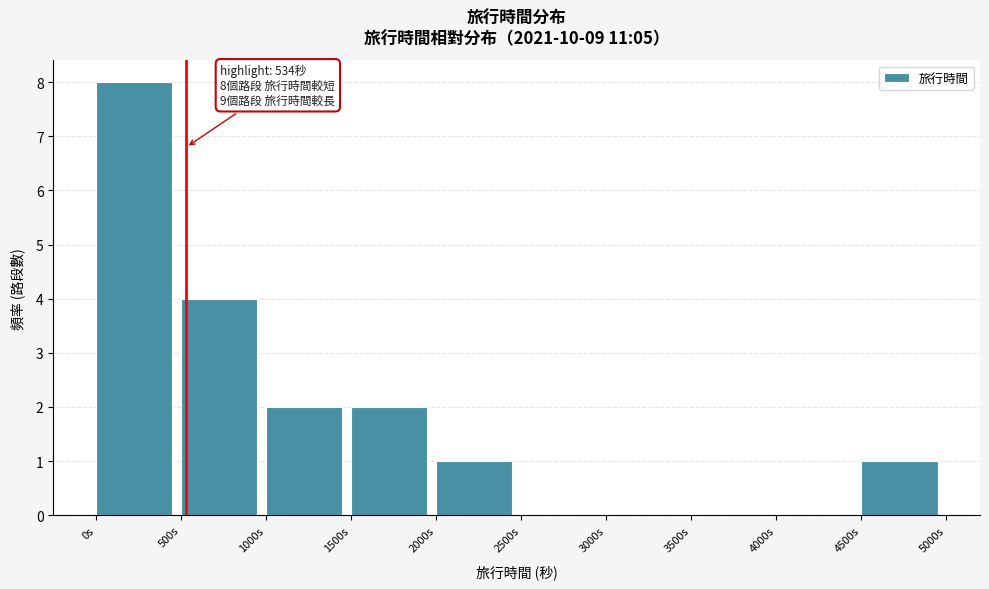

Which range on the x-axis has the tallest bar?

0 to 500